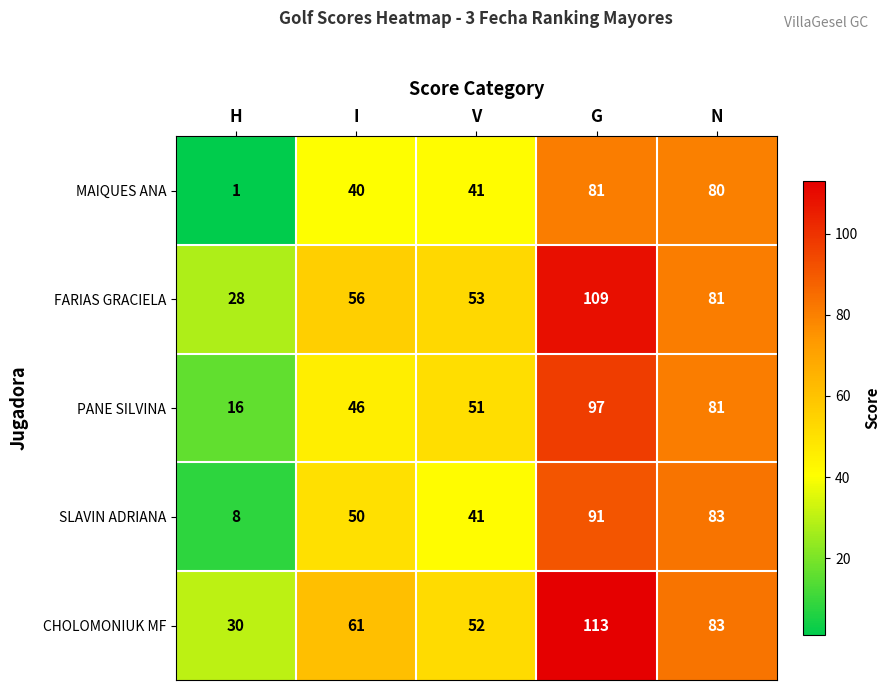

Where is FARIAS GRACIELA nearest to the value 68?

I